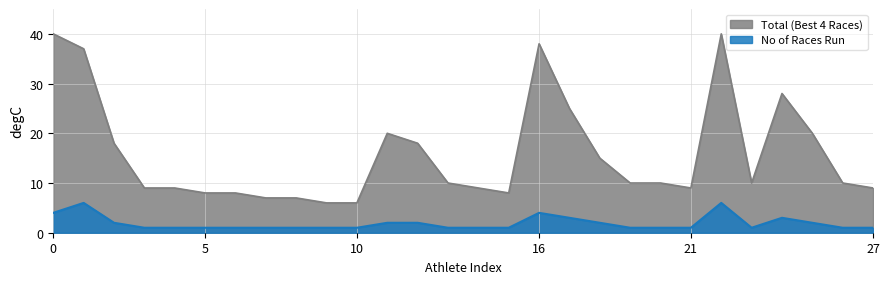

List the series in order of their peak value, highest first.

Total (Best 4 Races), No of Races Run